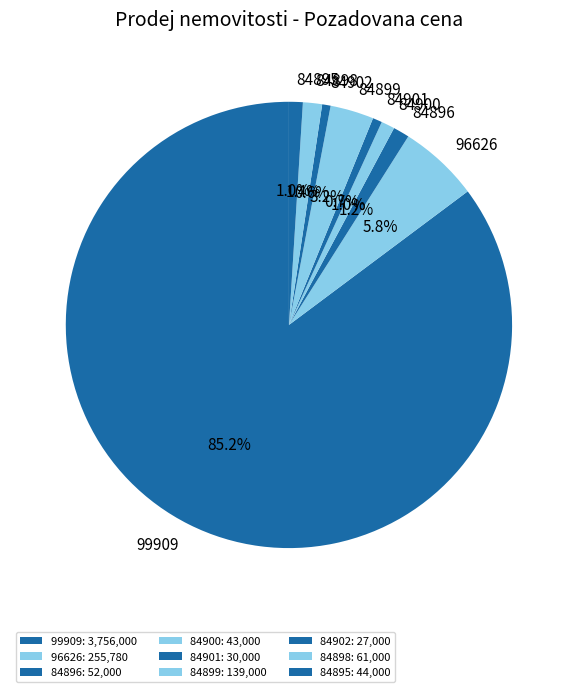

What is the majority slice?

99909